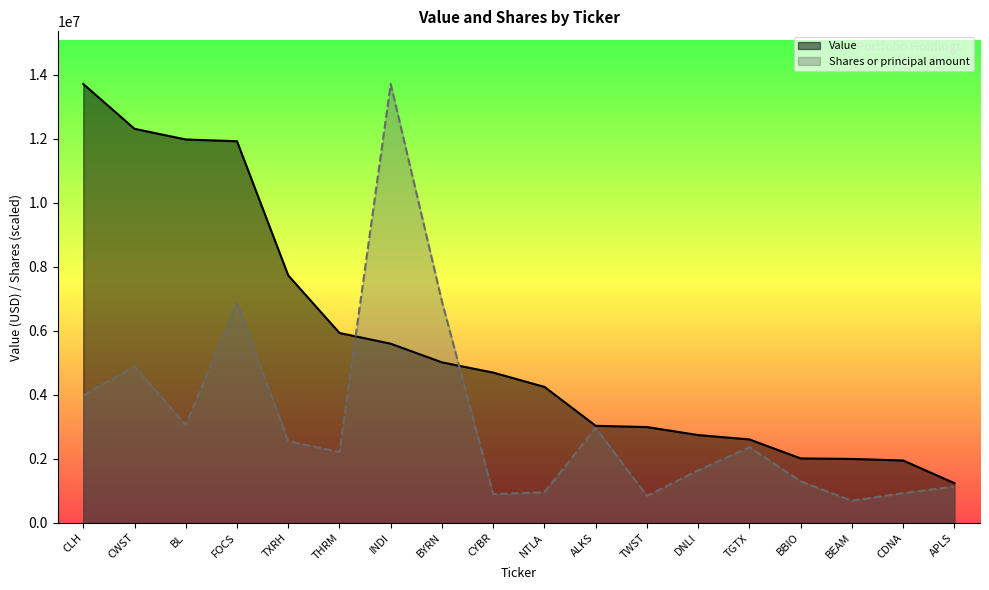

What is the total value across all series at ALKS?

5993216.8